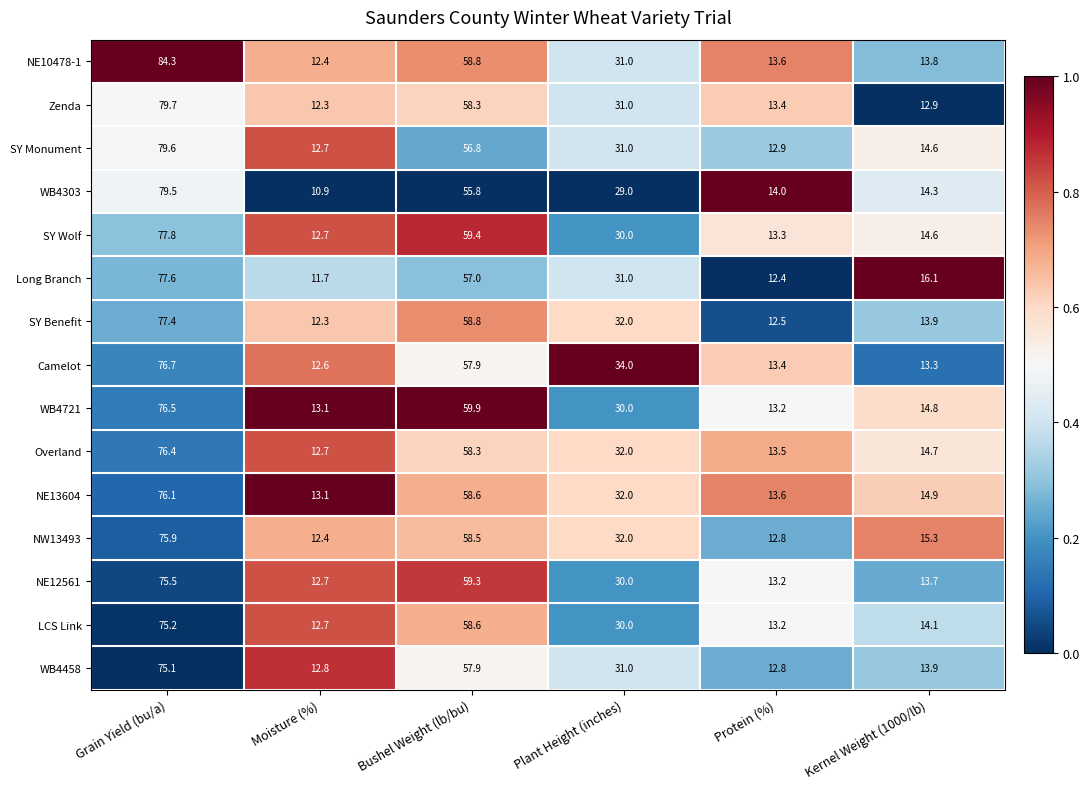

What value does the Overland series have at Bushel Weight (lb/bu)?

58.3